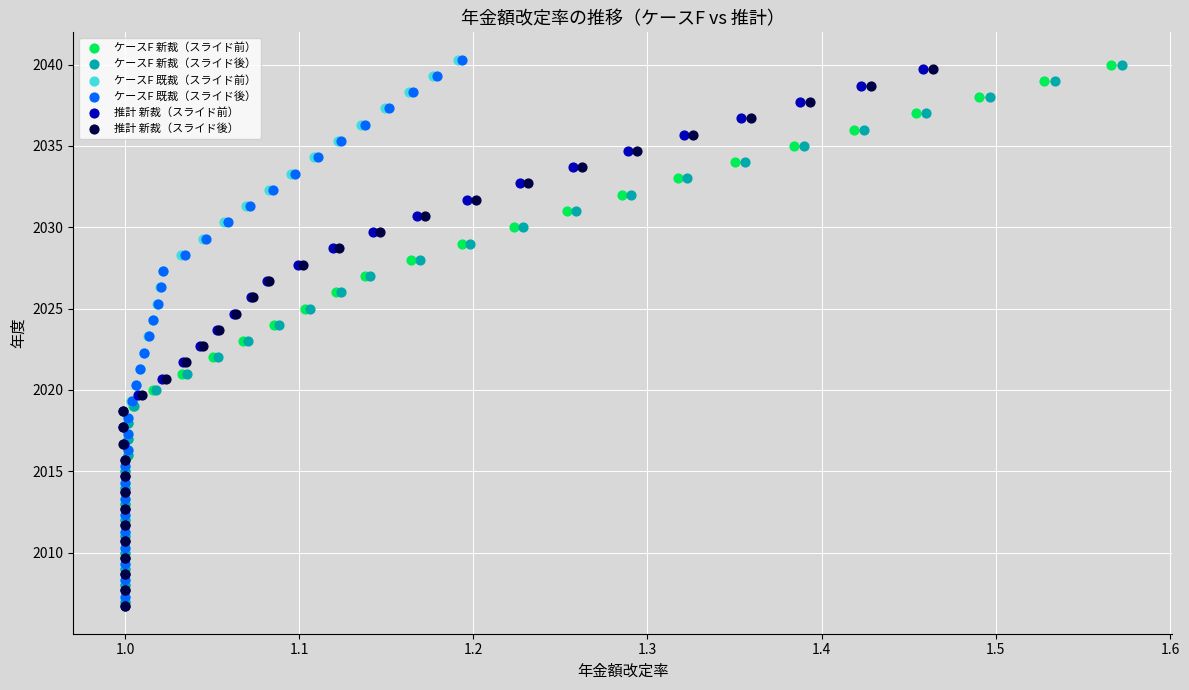

What are all the series names shown in the legend?

ケースF 新裁（スライド前）, ケースF 新裁（スライド後）, ケースF 既裁（スライド前）, ケースF 既裁（スライド後）, 推計 新裁（スライド前）, 推計 新裁（スライド後）